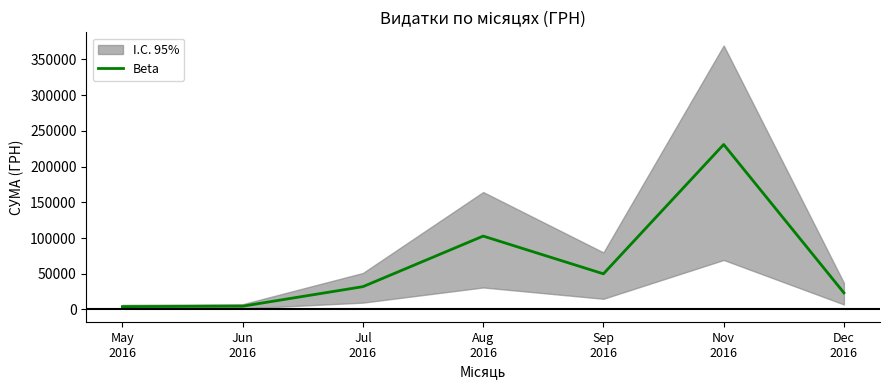

What is the label of the 3rd point from the right?

Sep
2016